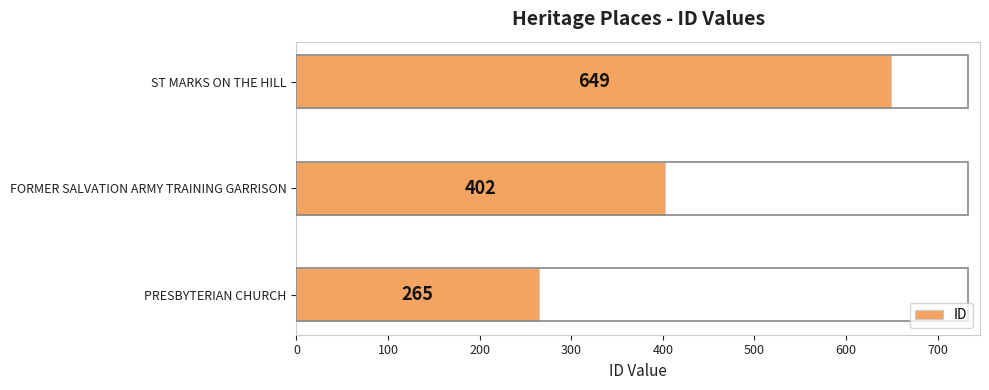

The value at PRESBYTERIAN CHURCH is 159. True or false?

False